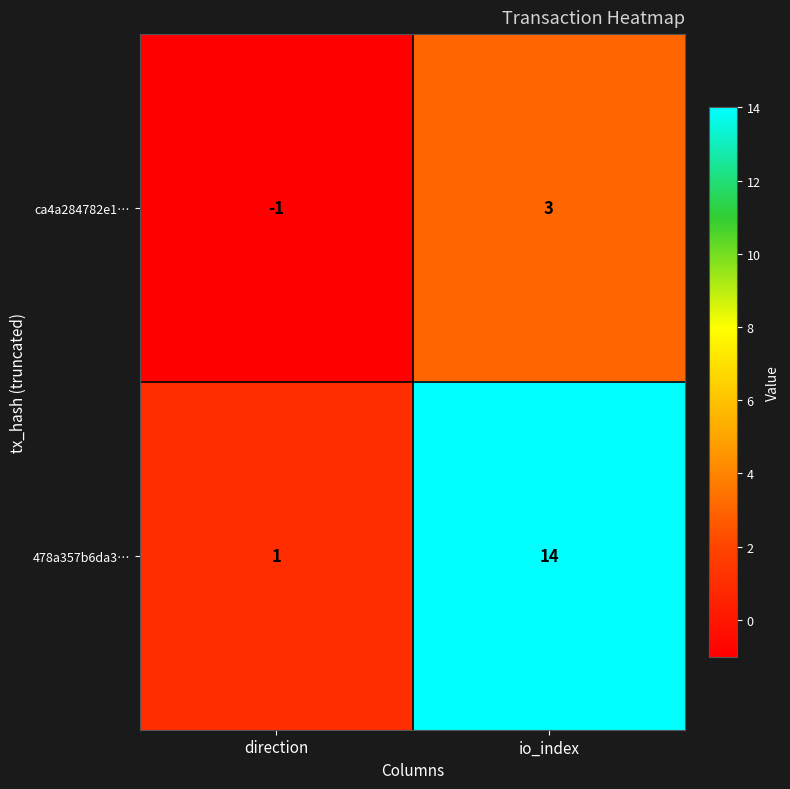

Reading left to right, what are all the values shown in this chart?

ca4a284782e1…: -1	3
478a357b6da3…: 1	14